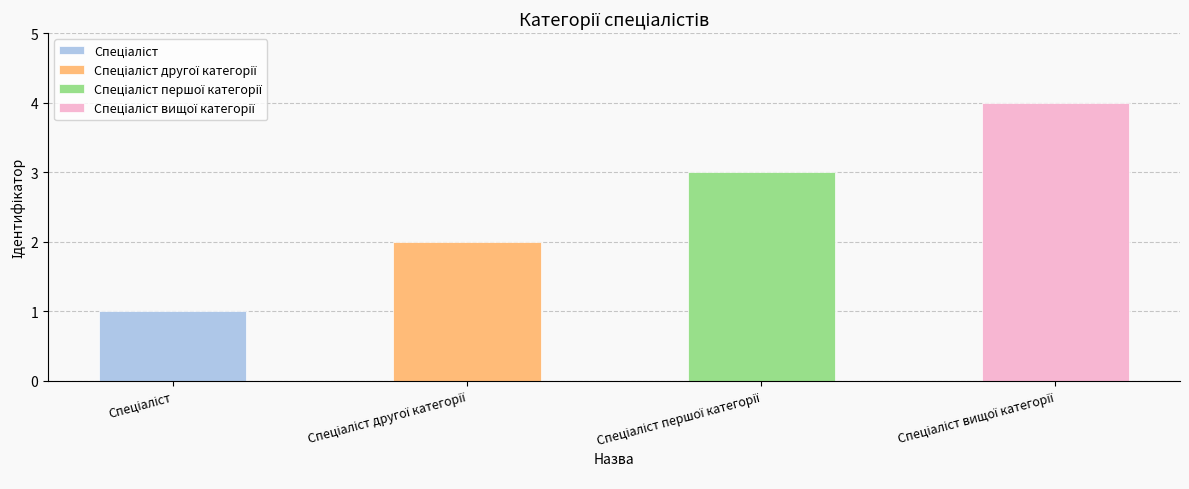

Reading right to left, extract all data points from this chart.

4	3	2	1